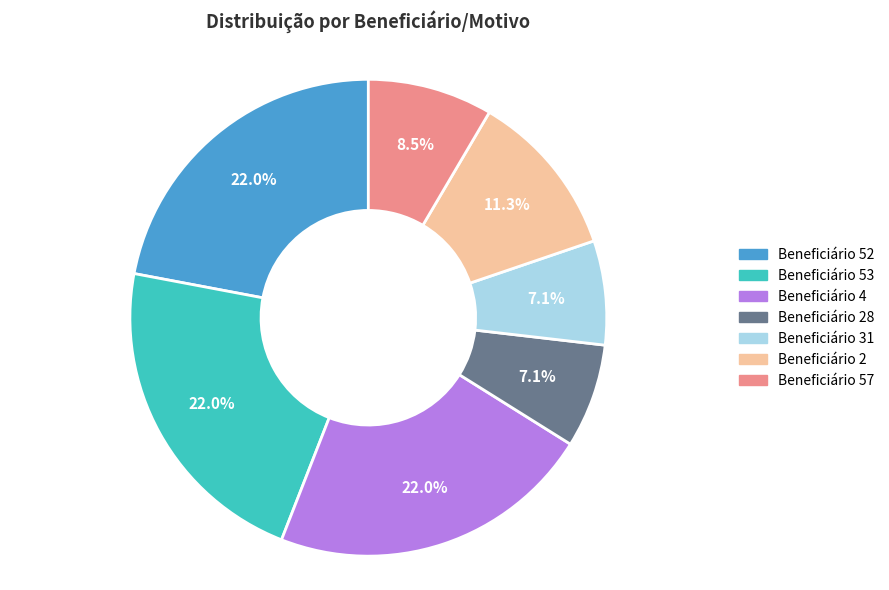

Does any single category account for the majority?

No